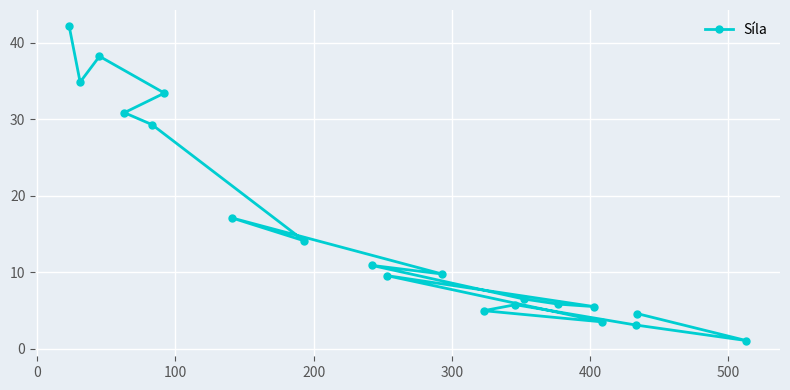

What is the average value?

15.6